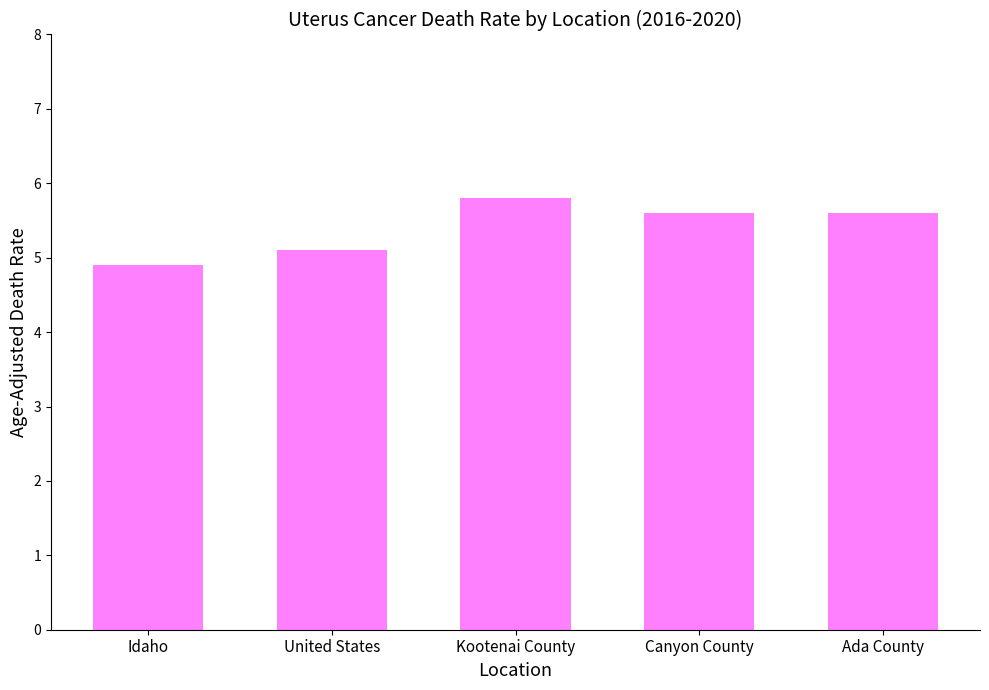

What is the difference between the second highest and minimum values?

0.7